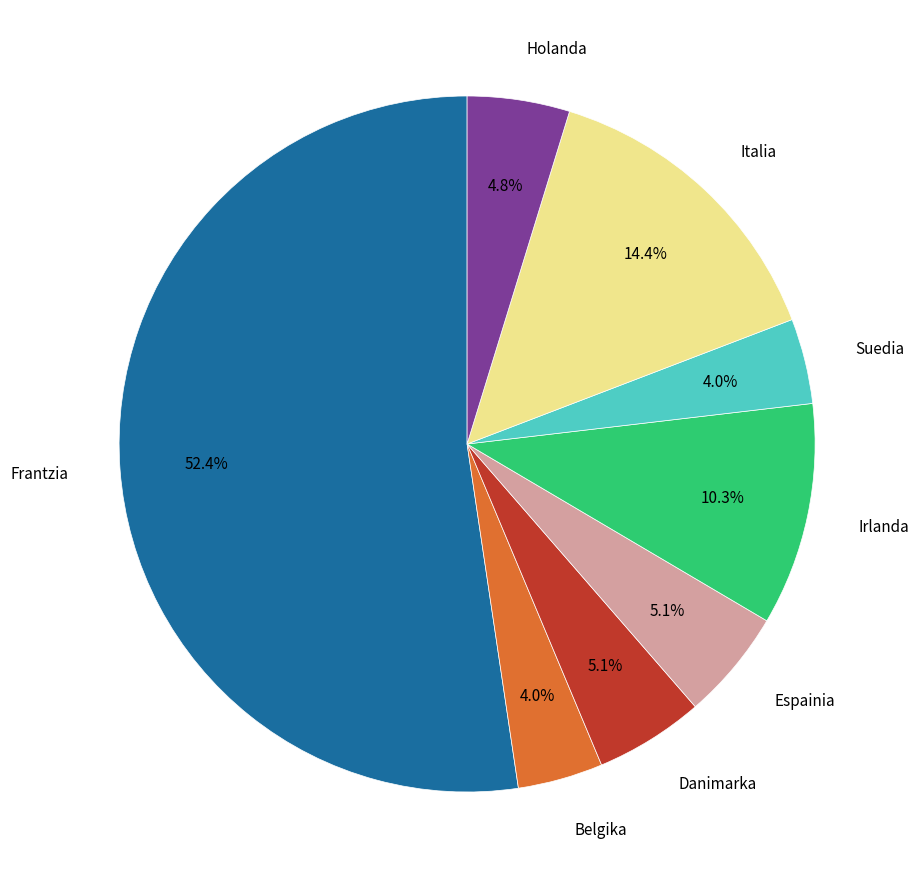

Which category accounts for the majority?

Frantzia